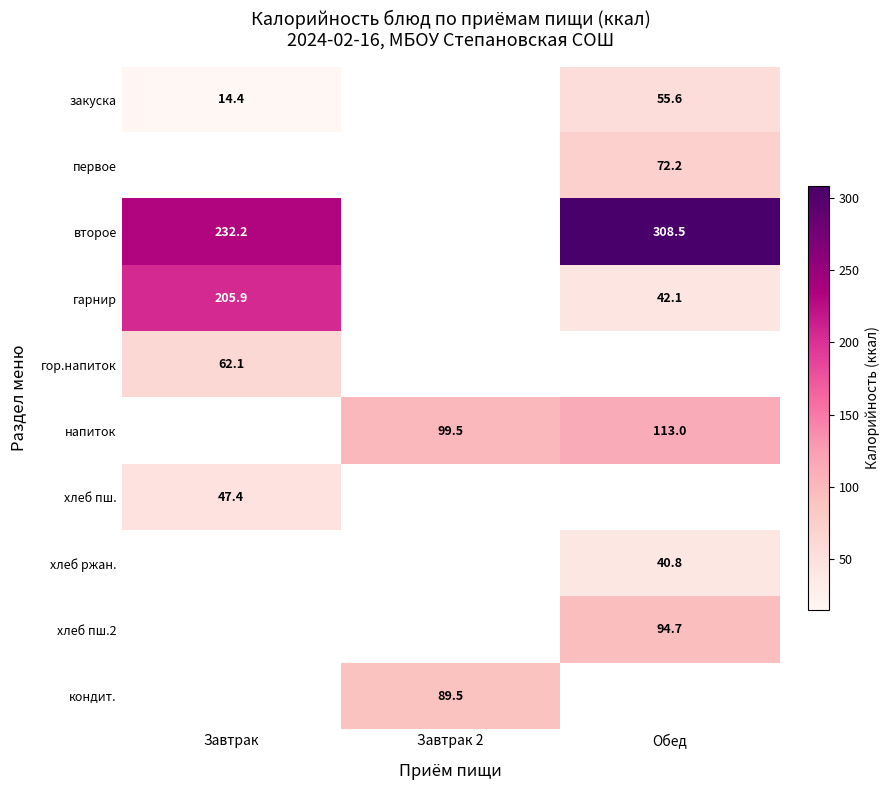

True or false: гор.напиток has a value of 18.5 at Завтрак.

False